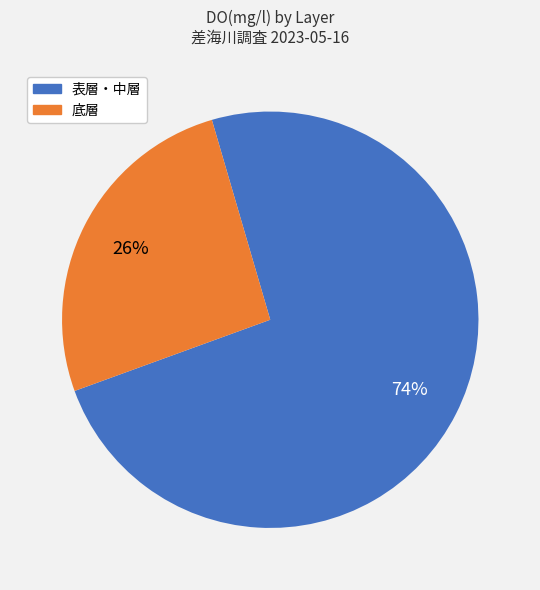

Is there any slice that represents more than half of the pie?

Yes